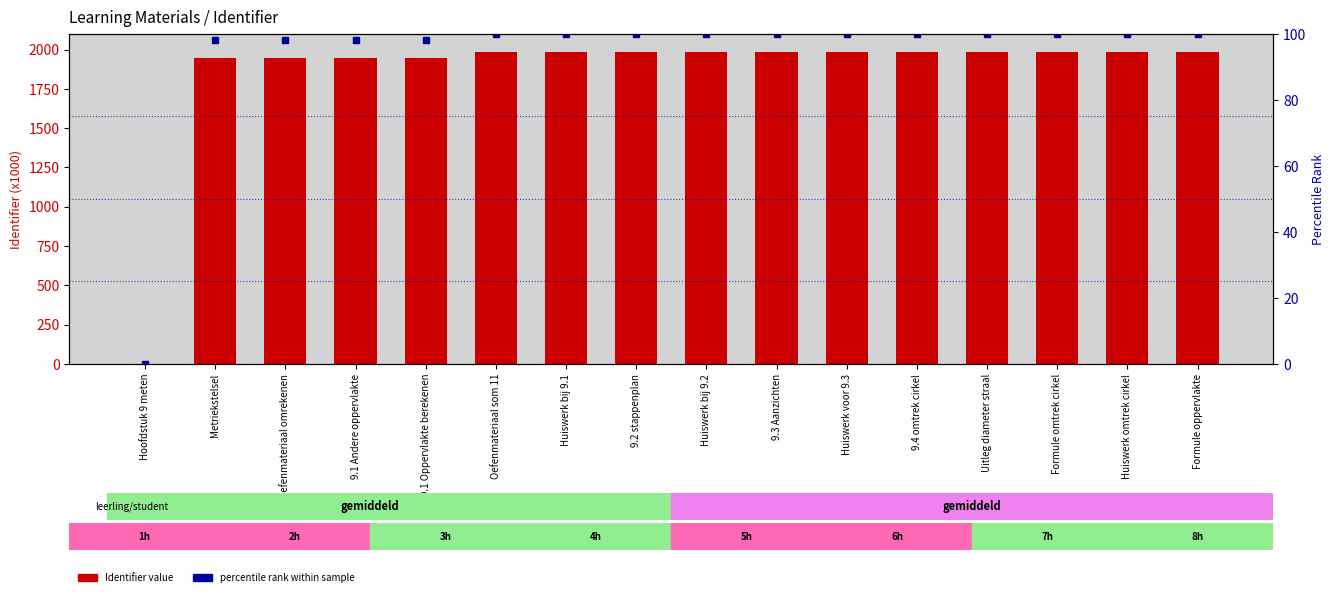

At 9.1 Andere oppervlakte, list the series in order from smallest to largest.

percentile rank, Identifier (x1000)